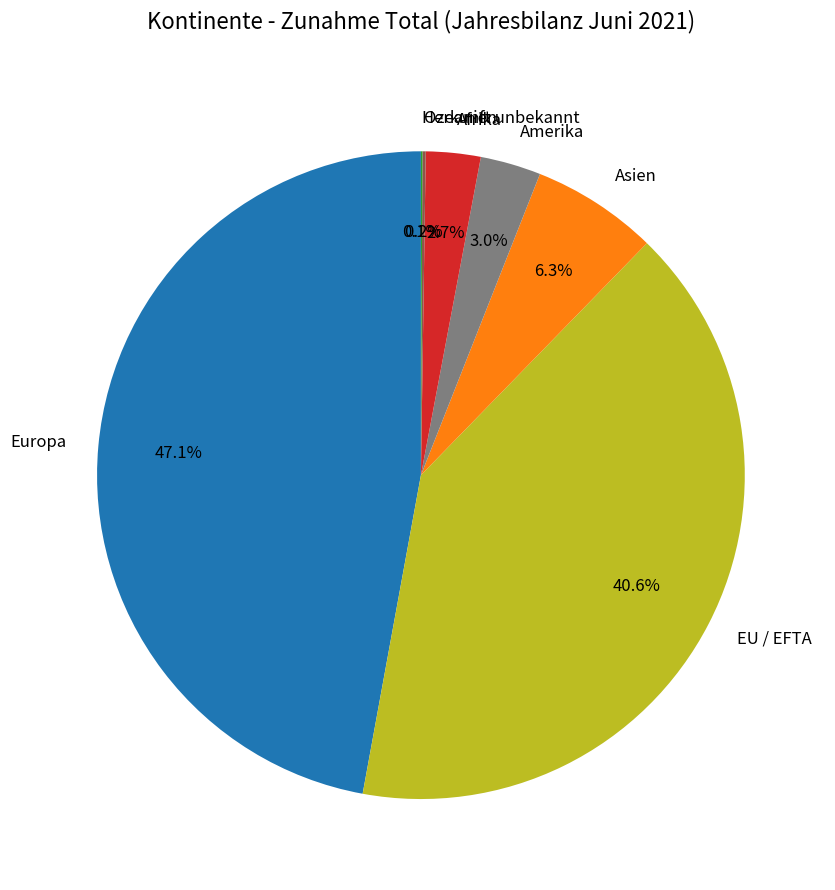

Which has a higher value, Asien or EU / EFTA?

EU / EFTA